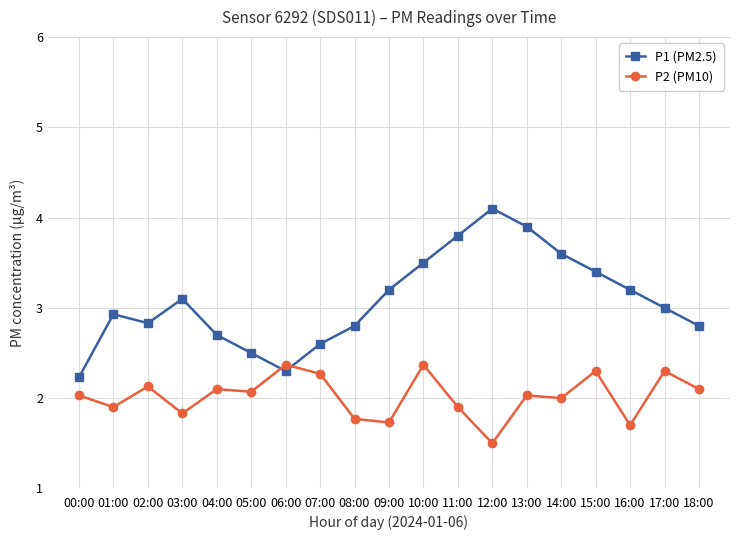

What is the label of the 12th point from the left?

11:00